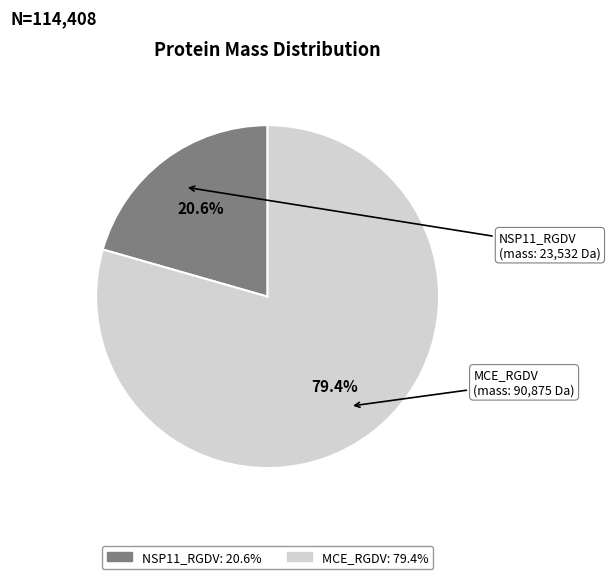

Is there a majority slice in this chart?

Yes